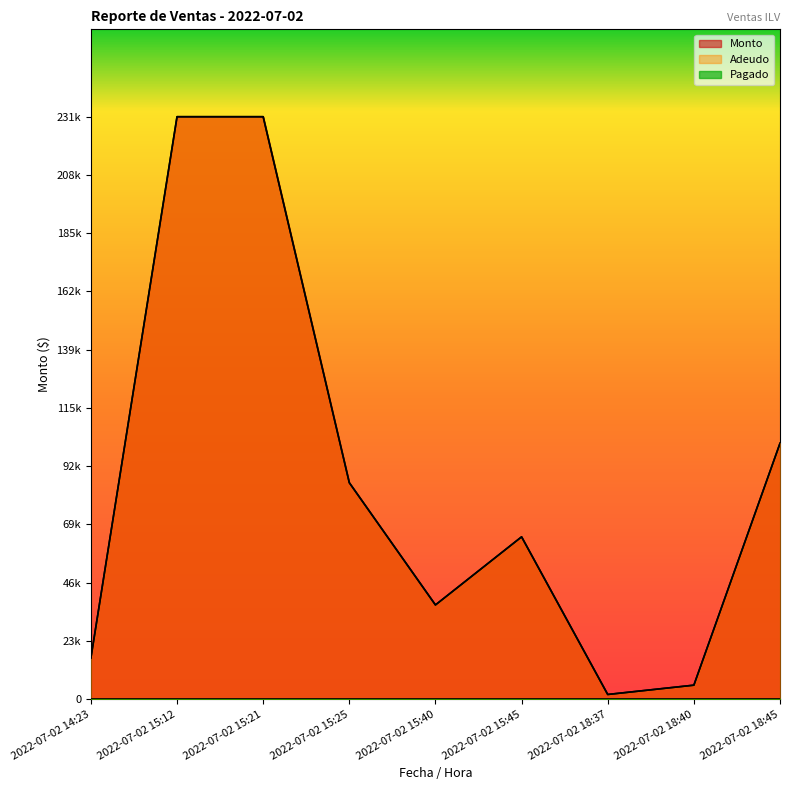

Where is the first local minimum for Adeudo?

2022-07-02 15:40